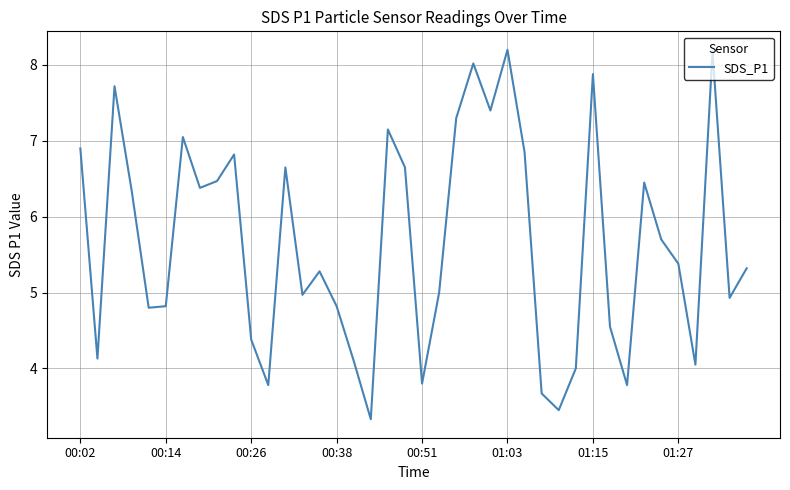

What is the difference between the maximum and minimum values?

4.9